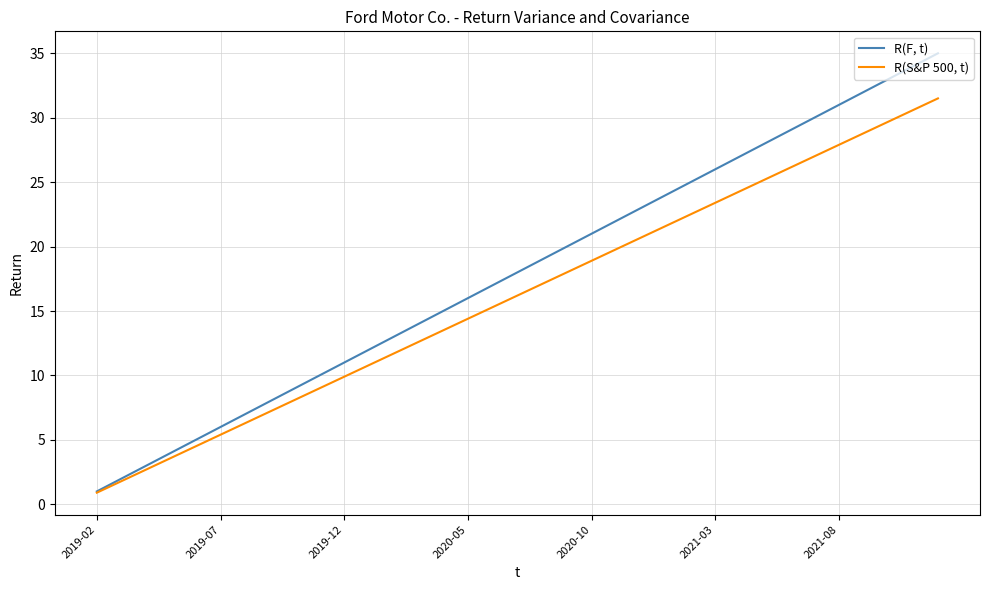

How many lines are shown in the chart?

2